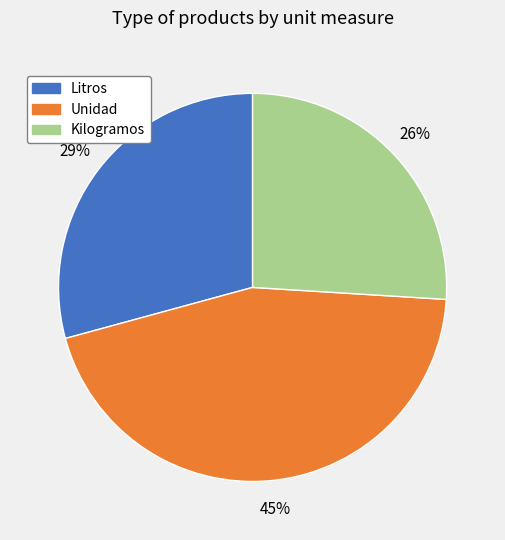

Is there any slice that represents more than half of the pie?

No